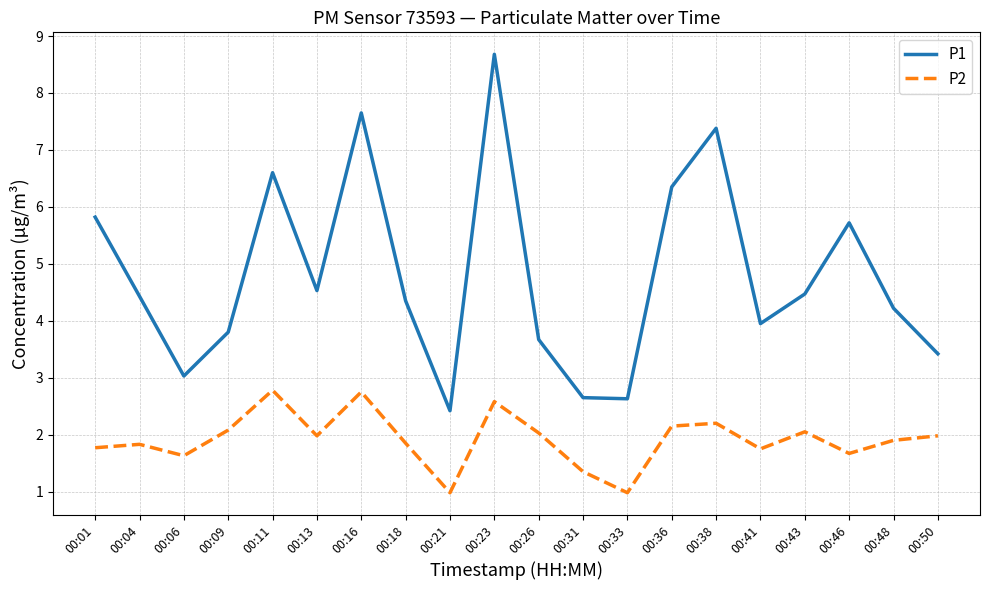

List the series in order of their peak value, lowest first.

P2, P1